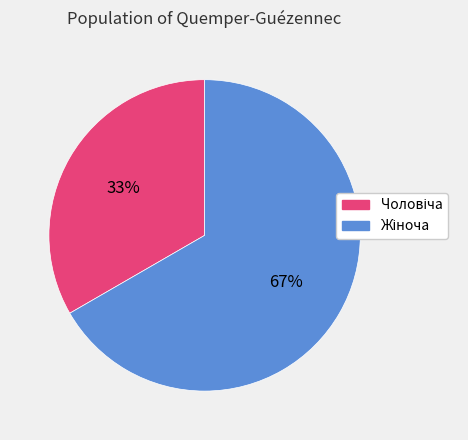

To the nearest percent, what is the average slice percentage?

50%